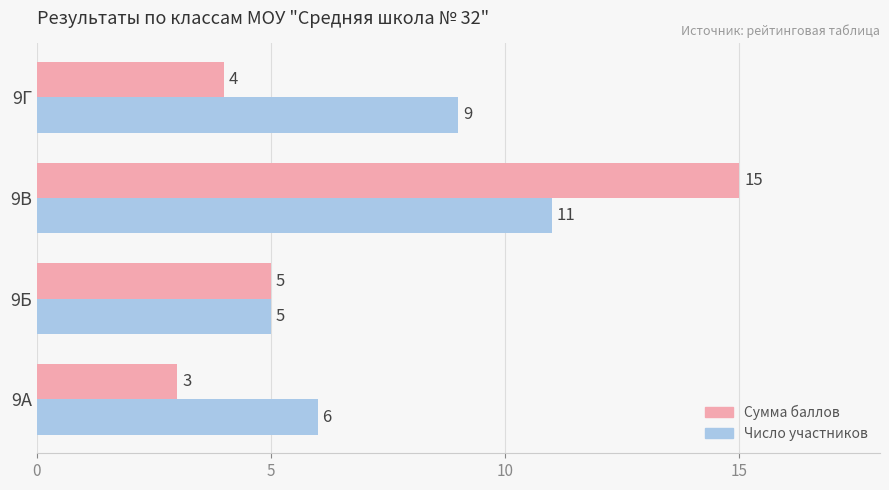

Which series has the largest total across all categories?

Число участников